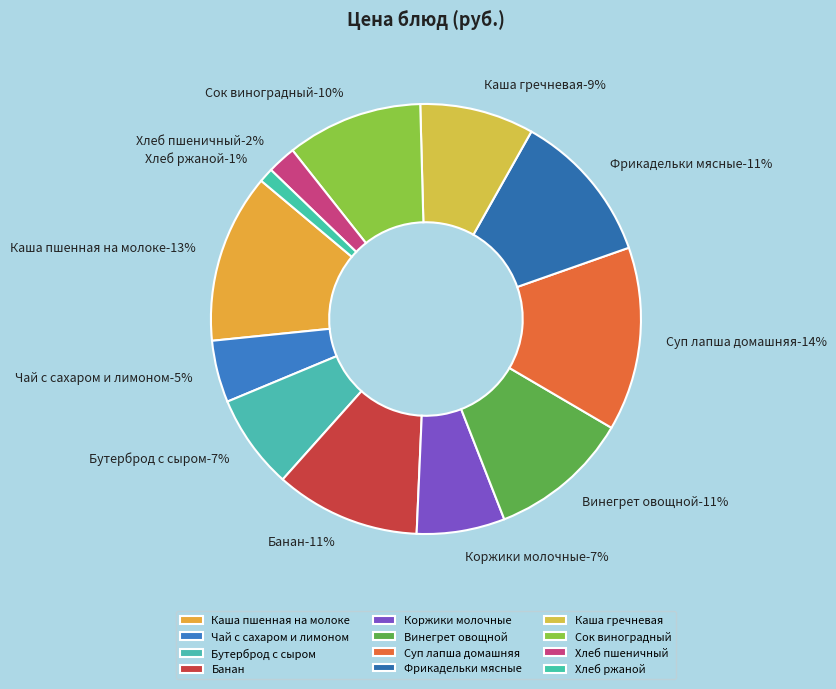

Approximately how many times larger is the value at Хлеб пшеничный compared to Бутерброд с сыром?

0.3